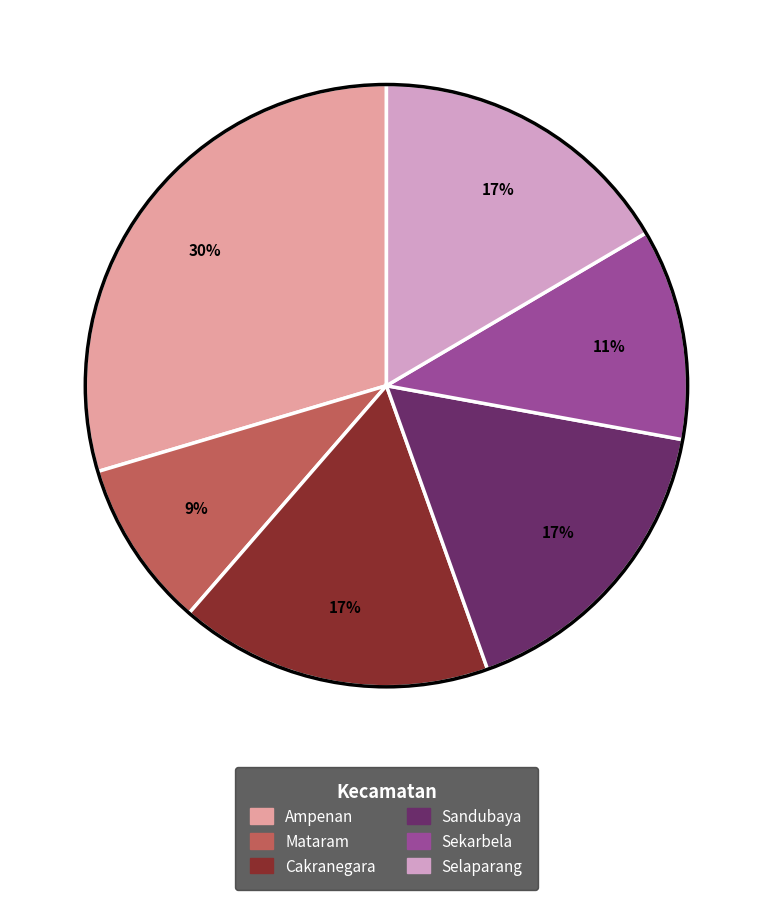

Which has a higher value, Sandubaya or Mataram?

Sandubaya